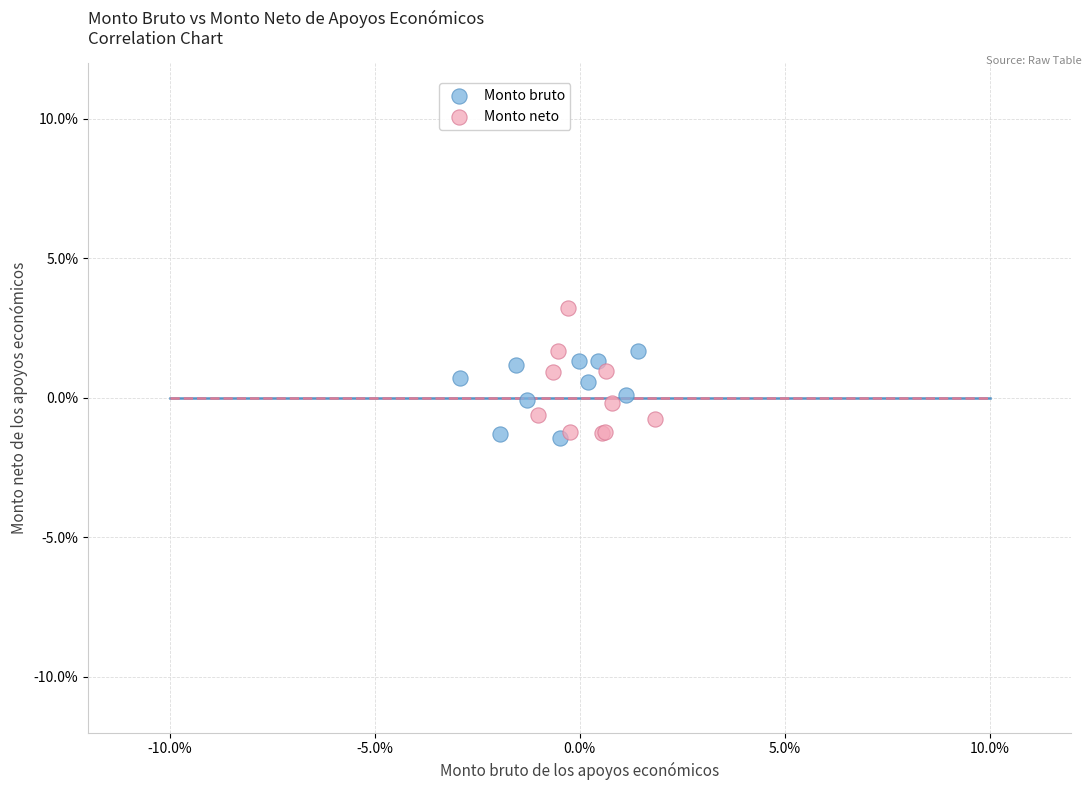

What are all the series names shown in the legend?

Monto bruto, Monto neto